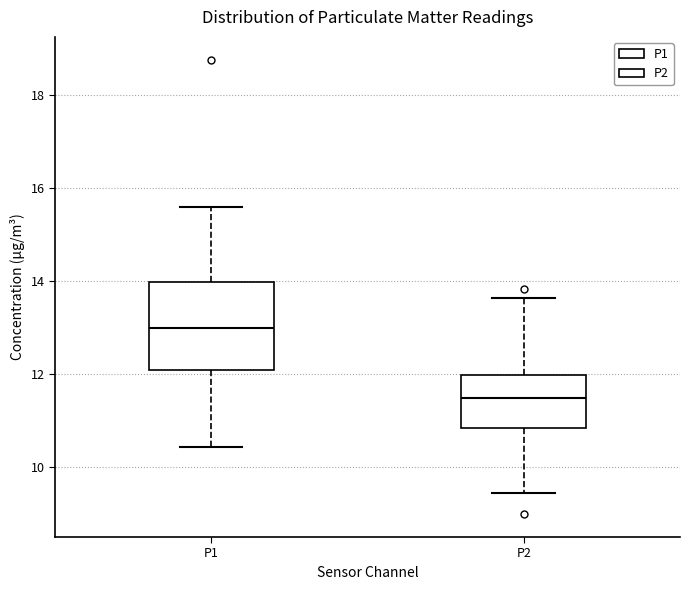

Where does the median line of the box for P2 sit on the y-axis? The values are not printed on the chart, so give them approximately, as read against the axis.

11.4